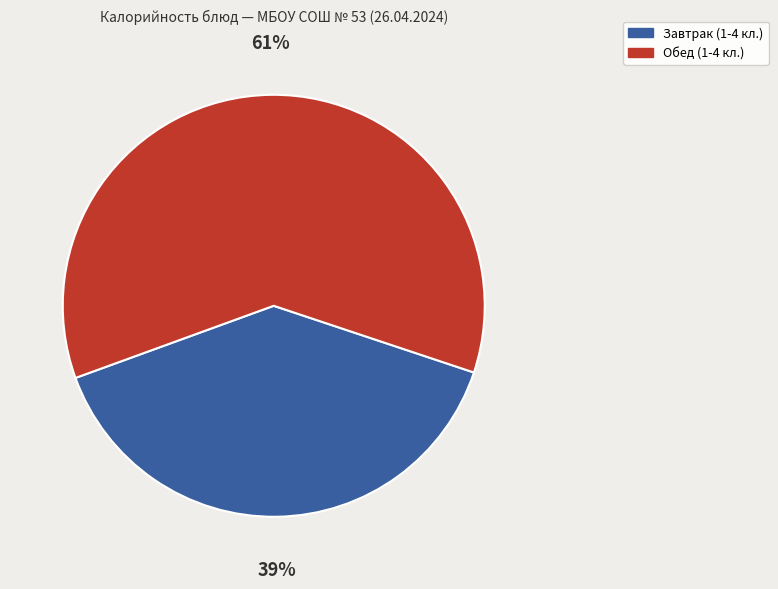

To the nearest percent, what is the average slice percentage?

50%